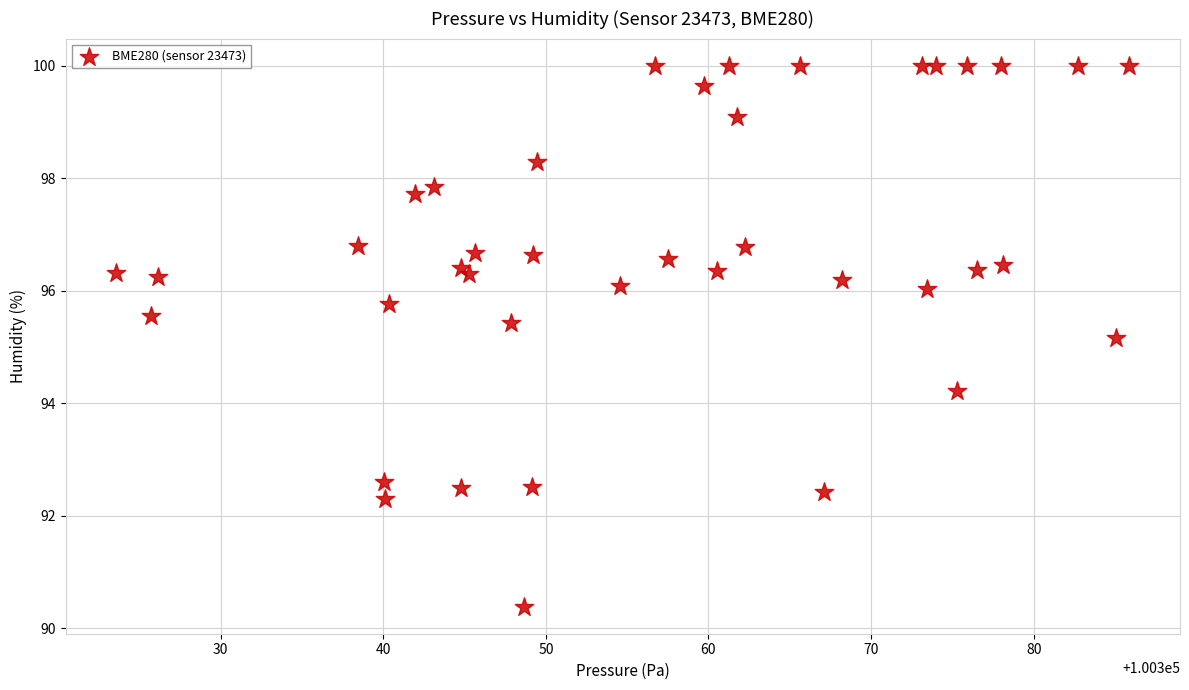

What Y value in the scatter plot is closest to 95?

95.2